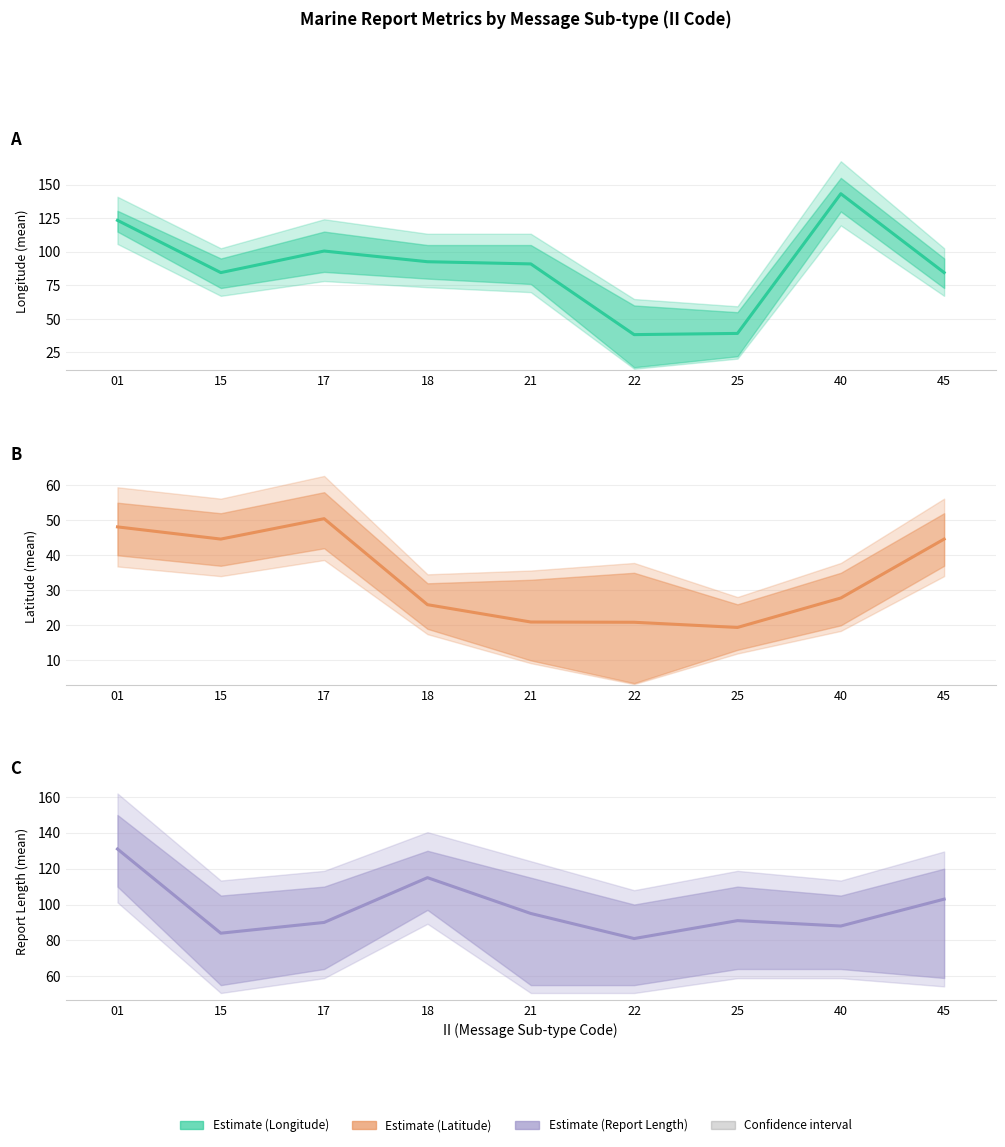

What is the value of the Latitude (mean) point at the 1st from the left?

48.1